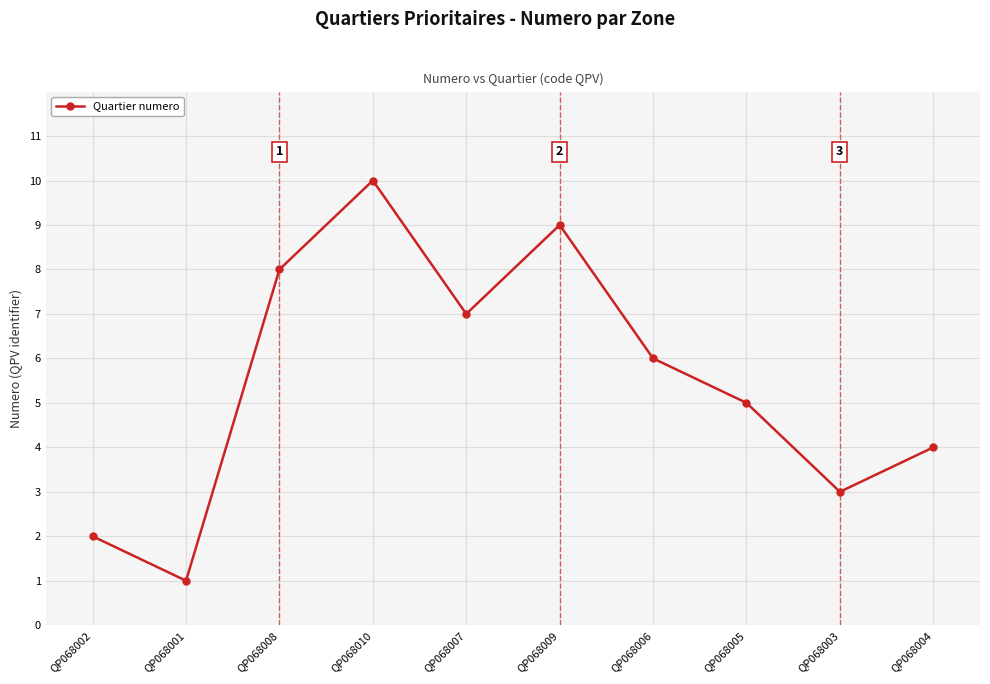

How many data points are less than 6?

5